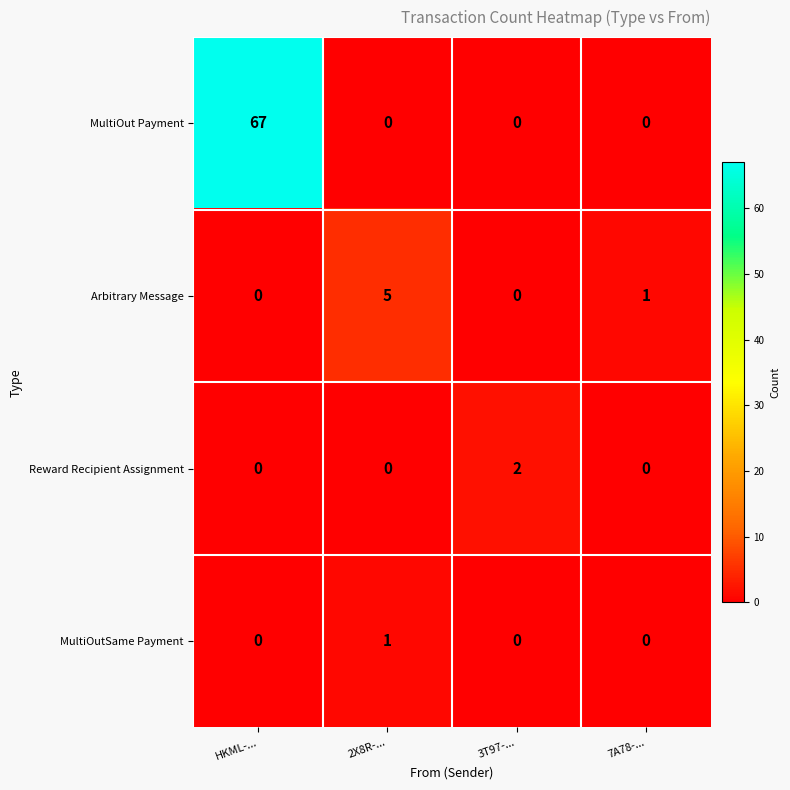

Which series has the largest range (max minus min)?

MultiOut Payment